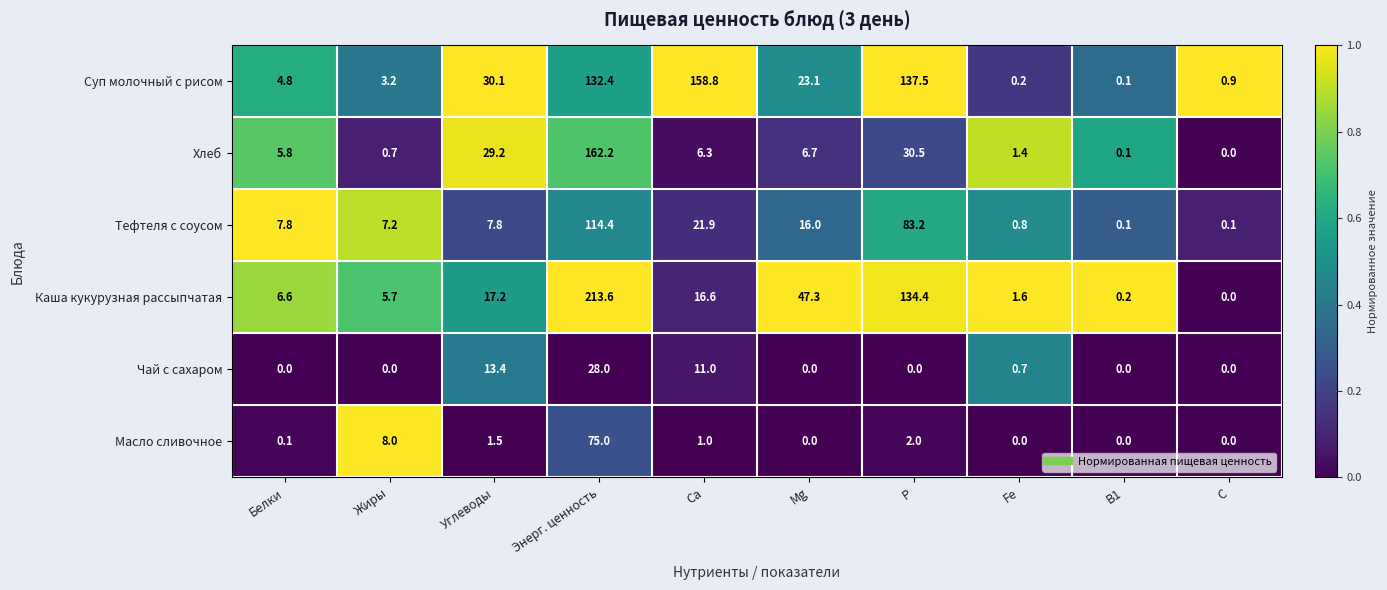

What is the maximum value for Суп молочный с рисом?

158.8